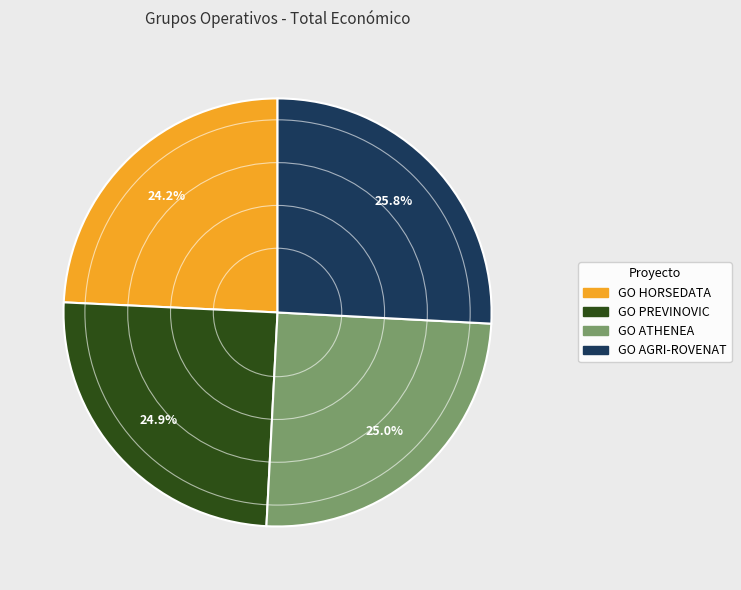

Between GO AGRI-ROVENAT and GO PREVINOVIC, which is larger?

GO AGRI-ROVENAT